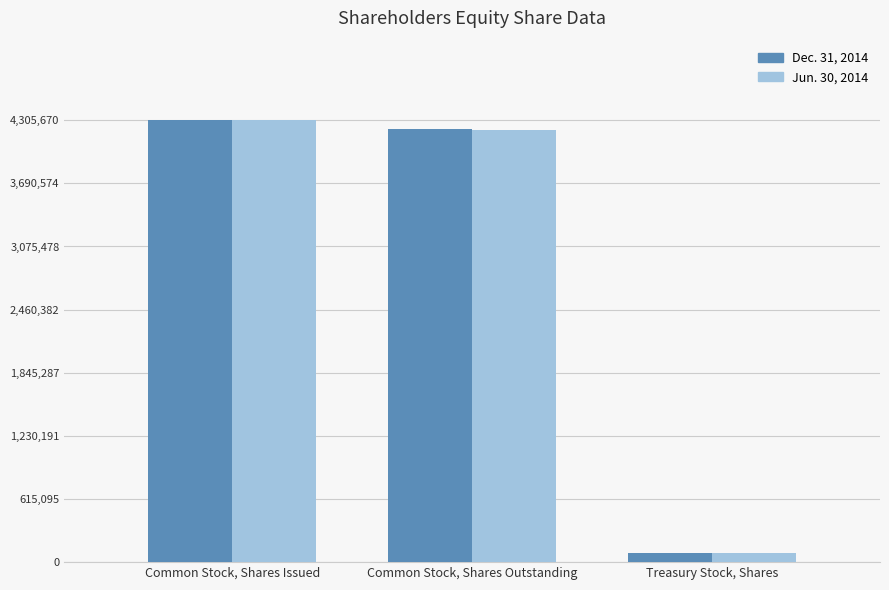

Rank the categories by Dec. 31, 2014 value from highest to lowest.

Common Stock, Shares Issued, Common Stock, Shares Outstanding, Treasury Stock, Shares